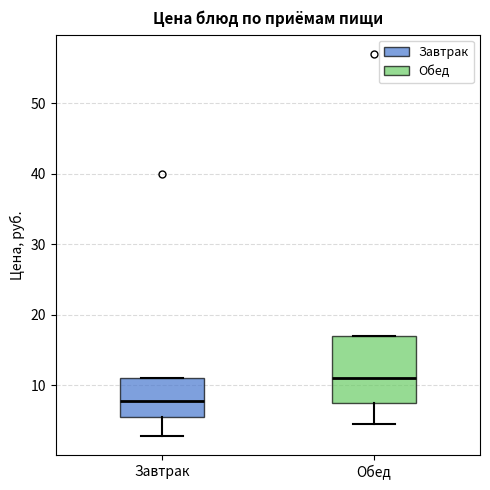

Which box is the tallest, from its lower edge to its upper edge?

Обед